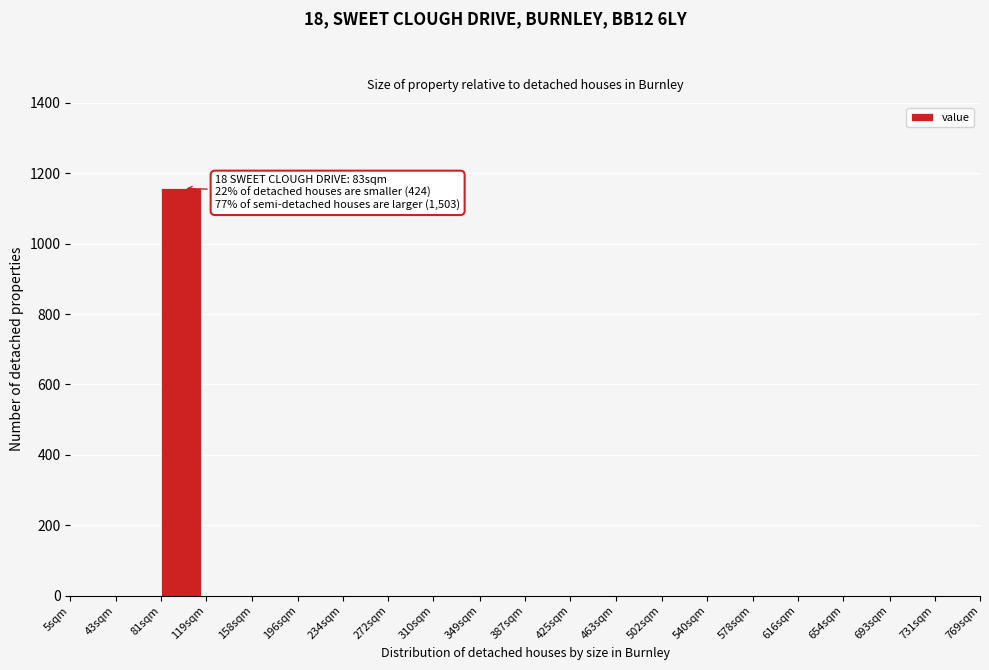

Reading right to left, extract all data points from this chart.

731sqm=0	693sqm=0	654sqm=0	616sqm=0	578sqm=0	540sqm=0	502sqm=0	463sqm=0	425sqm=0	387sqm=0	349sqm=0	310sqm=0	272sqm=0	234sqm=0	196sqm=0	158sqm=0	119sqm=0	81sqm=1157	43sqm=0	5sqm=0